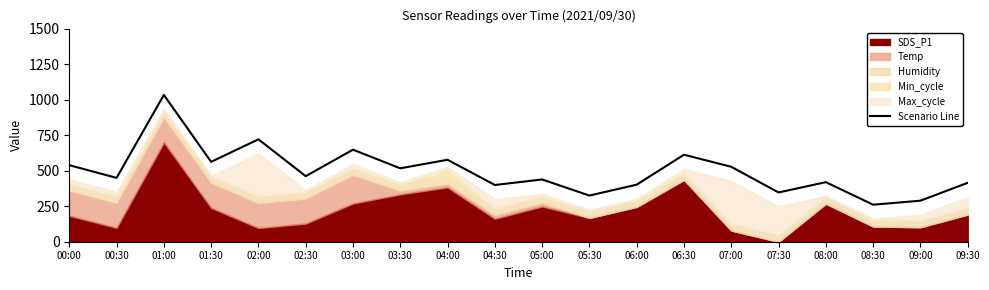

Approximately how many times larger is the value at 07:30 compared to 06:00?

0.9